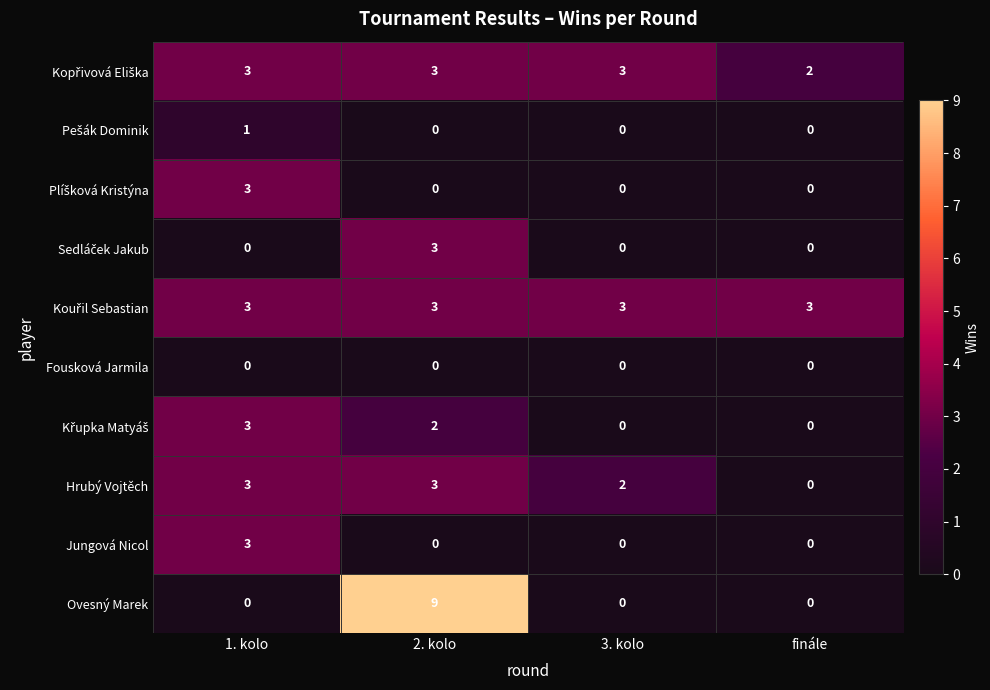

What is the difference between the highest and lowest values at 2. kolo?

9